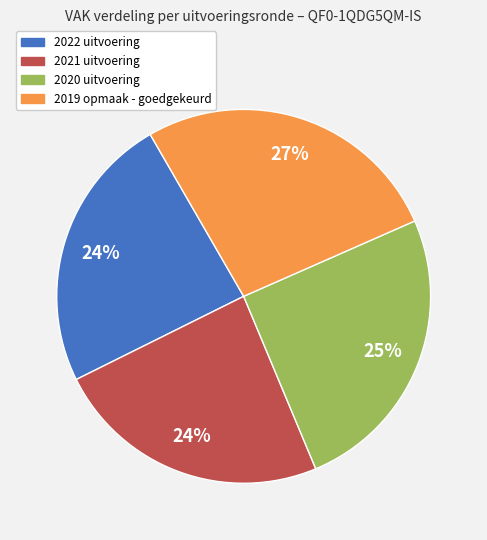

The 2022 uitvoering slice represents 24% of the pie. True or false?

True